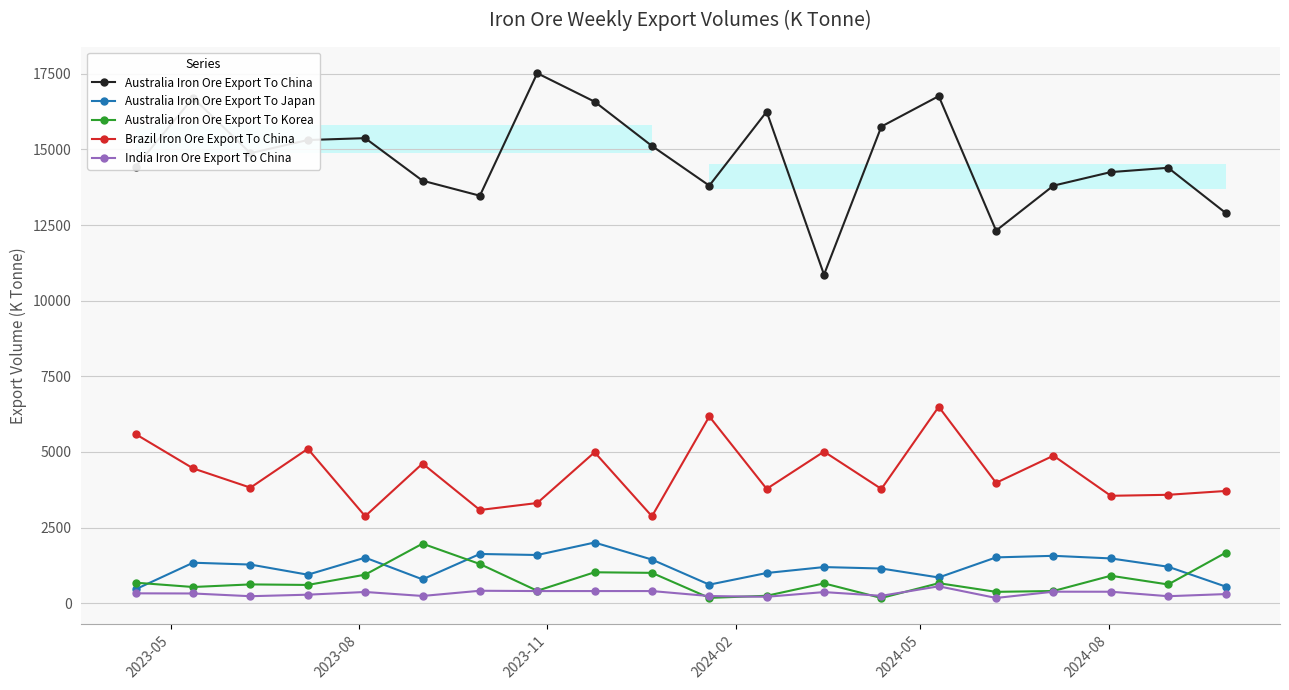

Reading left to right, what are all the values shown in this chart?

Australia Iron Ore Export To China: 14425	16702	14874	15309	15371	13965	13468	17517	16577	15113	13801	16247	10858	15754	16760	12314	13801	14249	14391	12903
Australia Iron Ore Export To Japan: 461	1337	1276	941	1505	787	1626	1592	2004	1441	612	997	1193	1145	849	1513	1565	1479	1204	550
Australia Iron Ore Export To Korea: 677	534	620	602	942	1967	1294	409	1021	1002	175	244	654	171	660	374	402	906	618	1664
Brazil Iron Ore Export To China: 5586	4455	3818	5102	2875	4614	3080	3310	4988	2872	6172	3778	5010	3776	6492	3978	4875	3549	3582	3708
India Iron Ore Export To China: 325	320	230	280	370	238	410	400	400	400	235	211	366	243	557	172	379	378	230	300